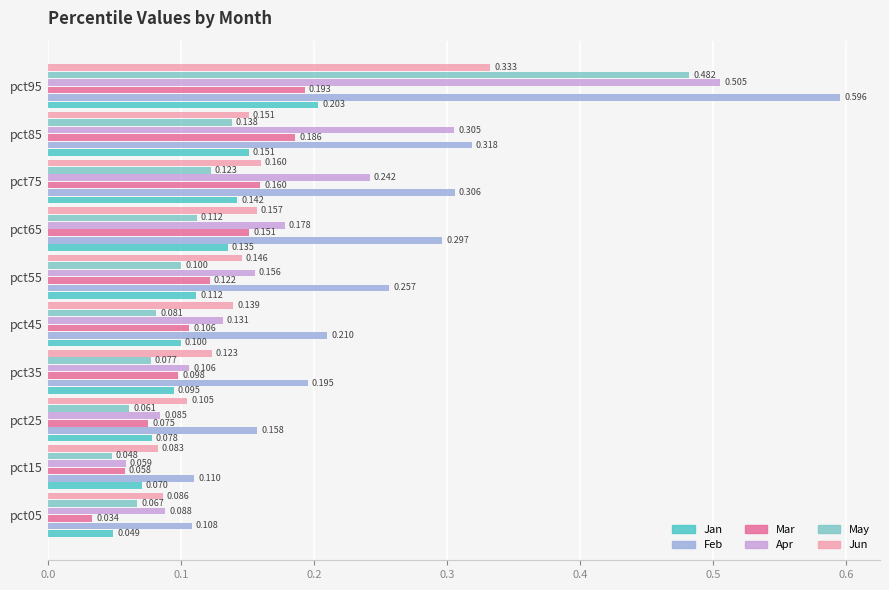

Which series has the widest spread of values?

Feb